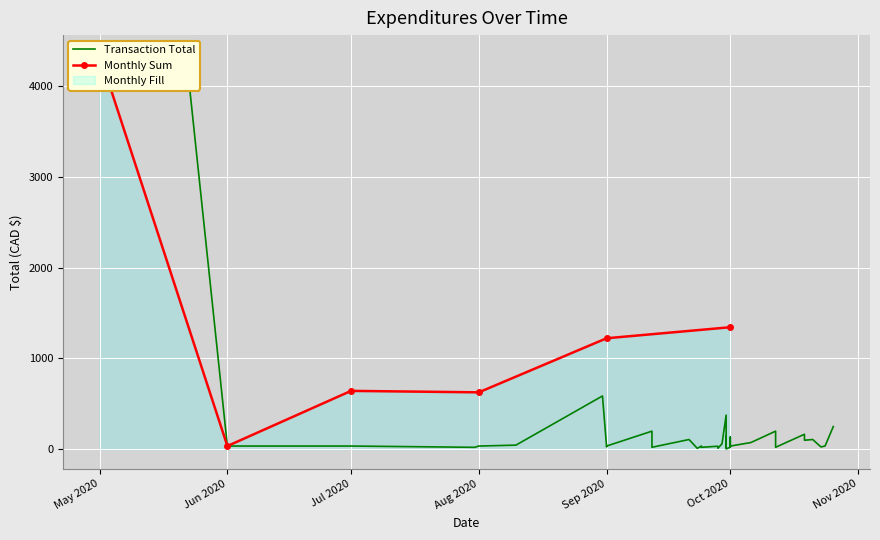

Is it true that the value at 34 is 166.3?

False